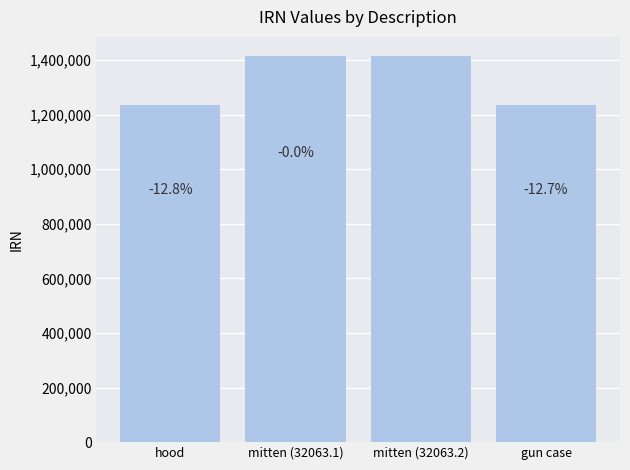

What is the difference between the maximum and minimum values?

180373